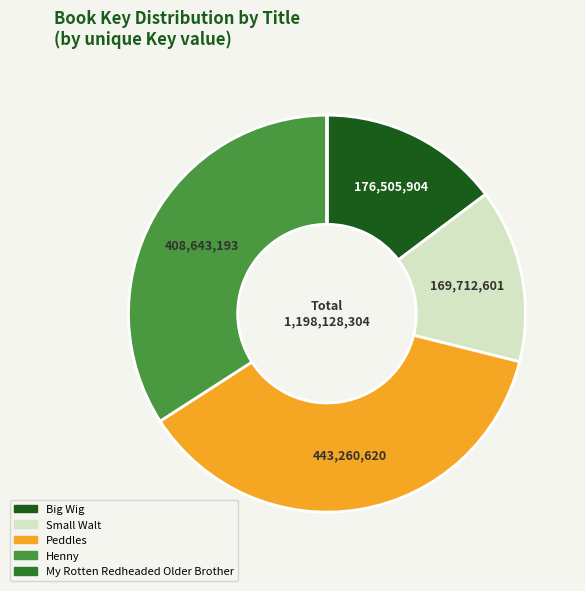

What is the ratio of the value at Peddles to the value at Big Wig?

2.5